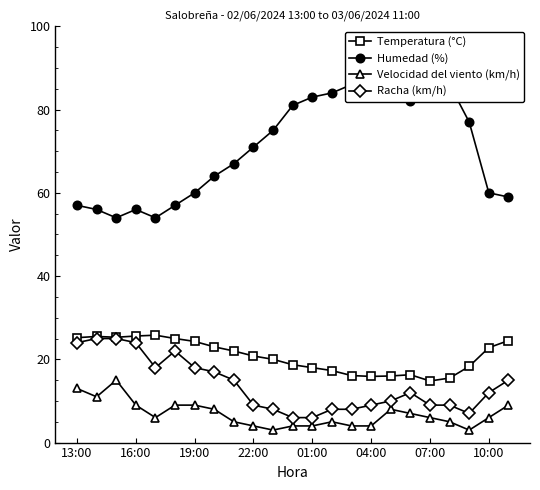

True or false: Velocidad del viento (km/h) and Humedad (%) cross at least once.

False